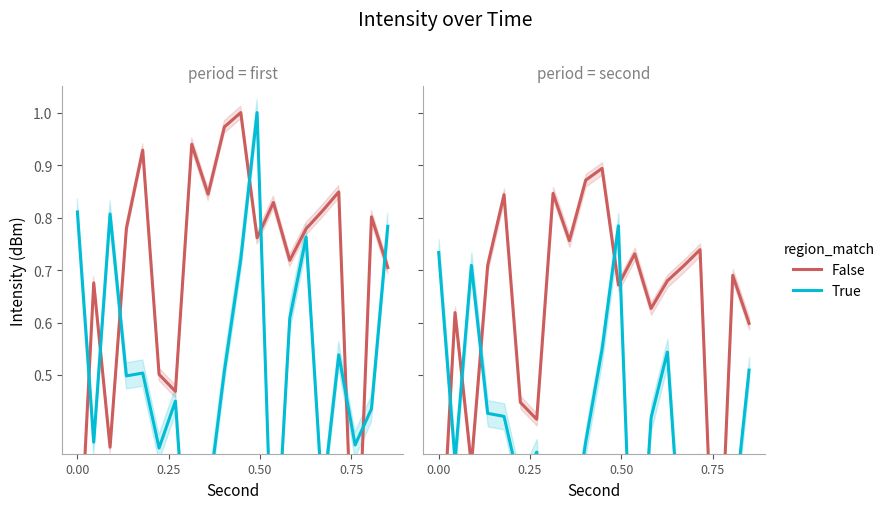

After their last crossing, which series has the higher values: True or False?

False